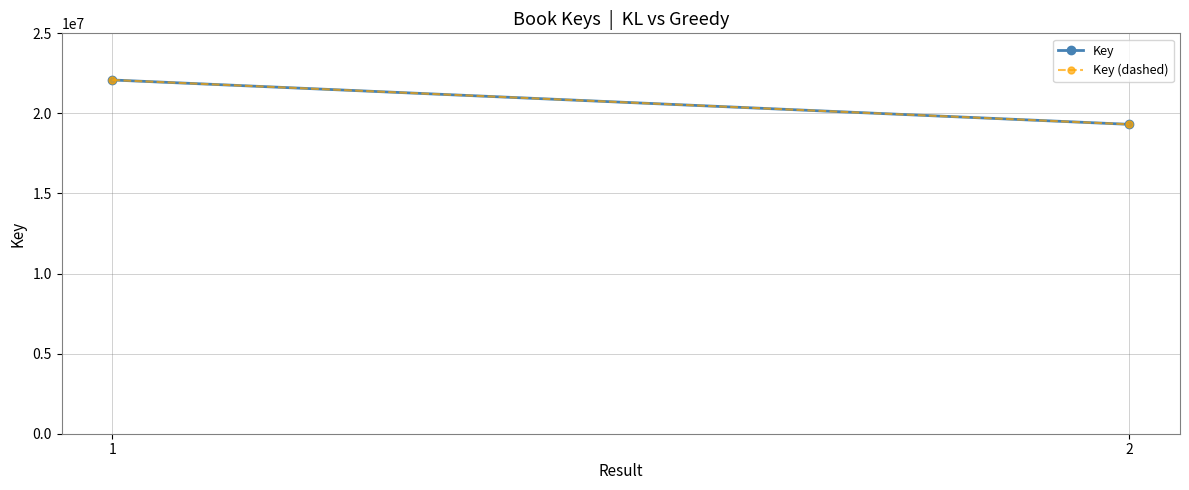

The value of Key at 1 is 22086725. True or false?

True